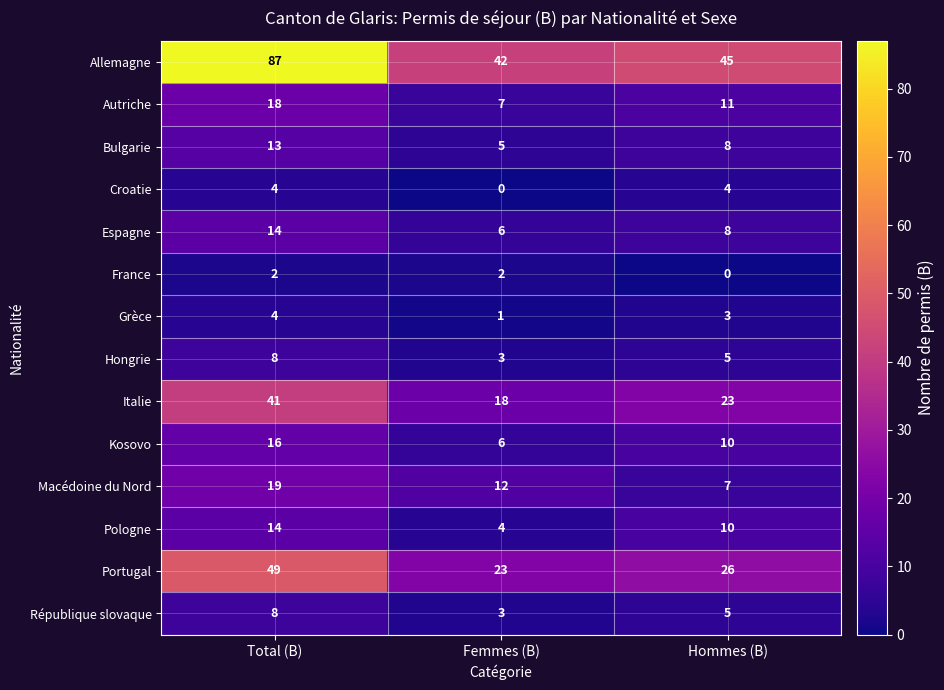

True or false: Autriche has a value of 11 at Hommes (B).

True